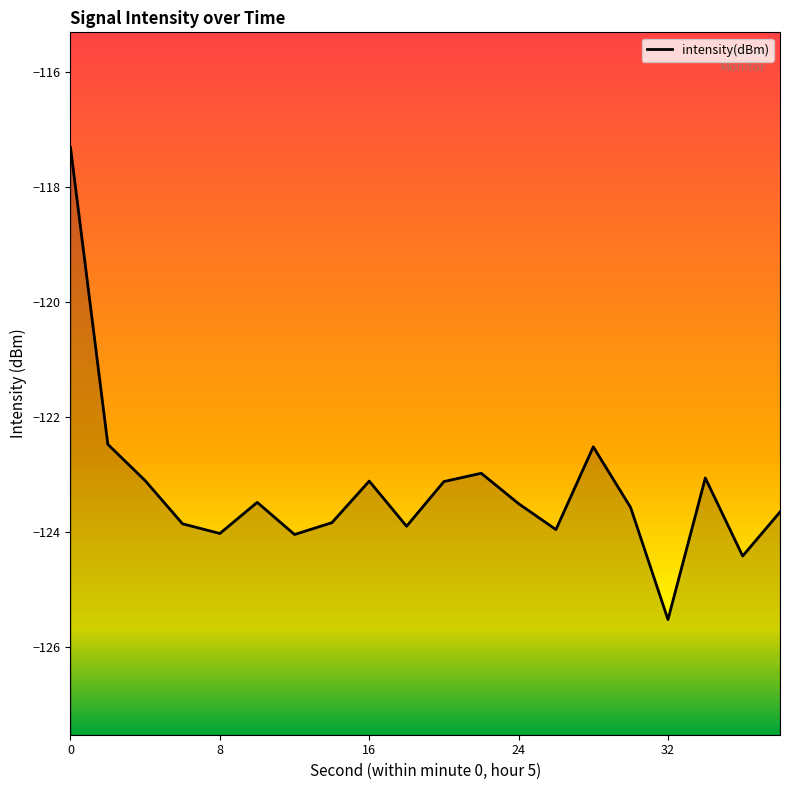

Is this an area chart (filled region under the line)?

No